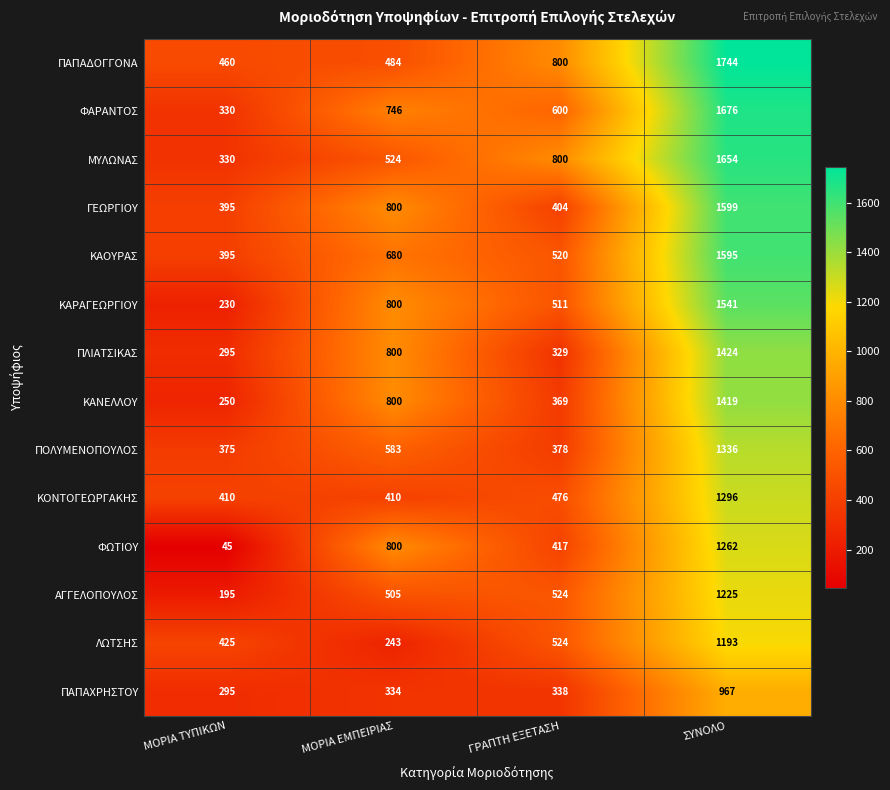

At which label is ΚΑΟΥΡΑΣ closest to 995?

ΜΟΡΙΑ ΕΜΠΕΙΡΙΑΣ